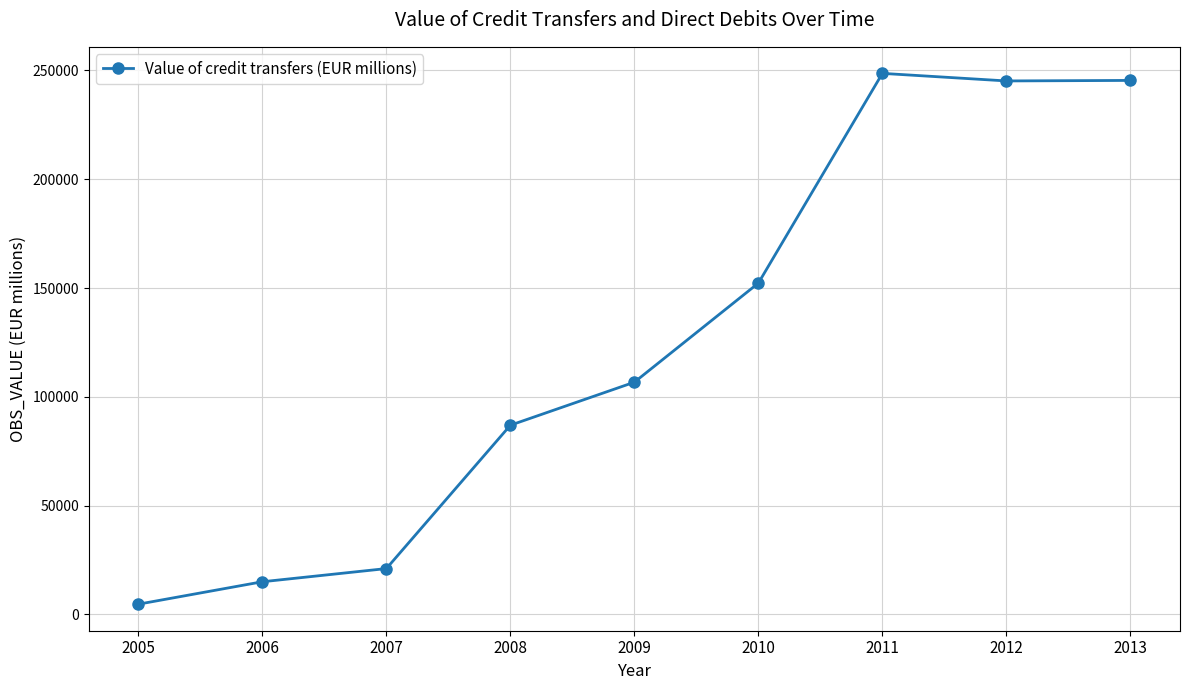

Which label corresponds to the largest value in the chart?

2011